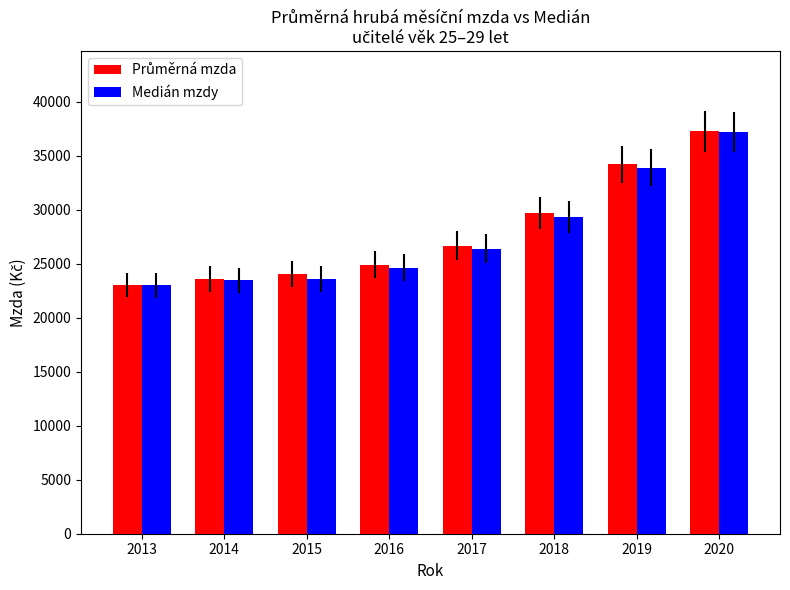

What is the total value across all series at 2014?

47052.4